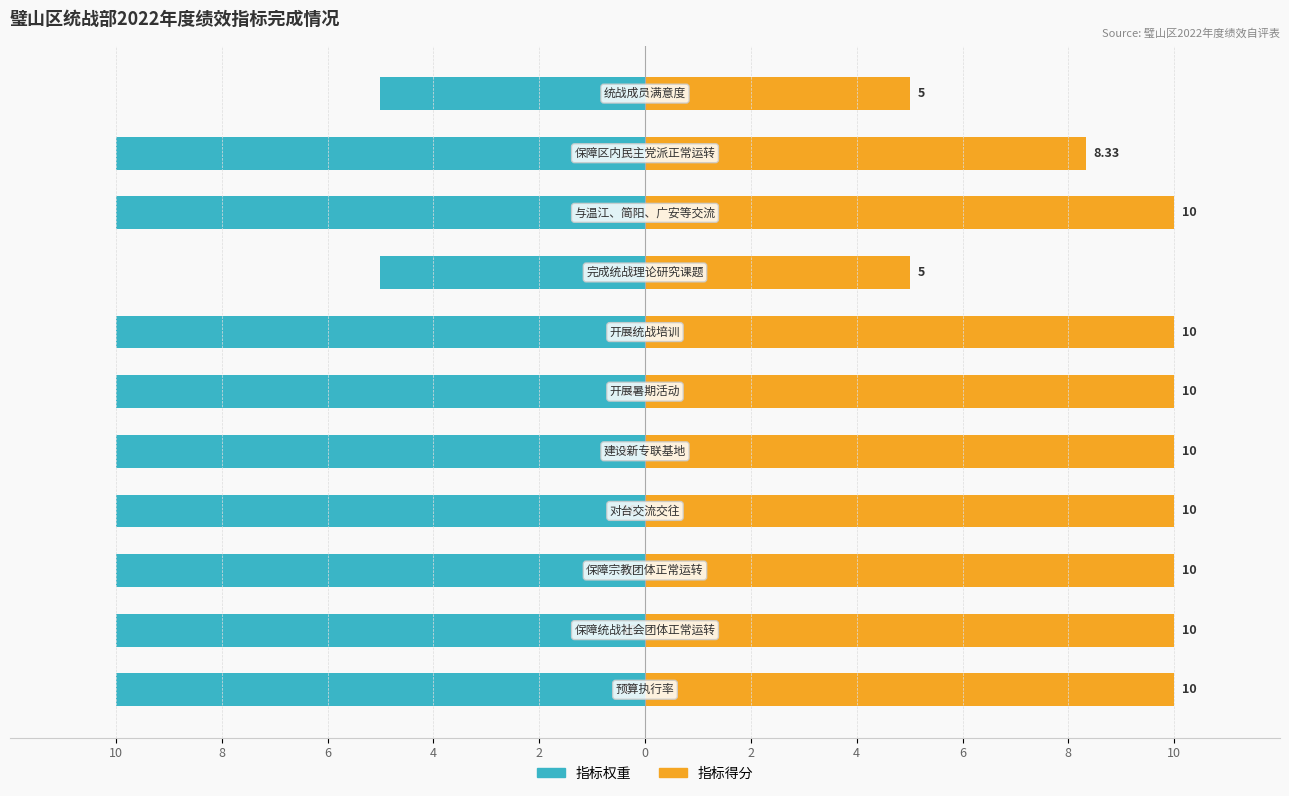

What is the value of the 指标权重 bar at the 10th from the left?

-10.0